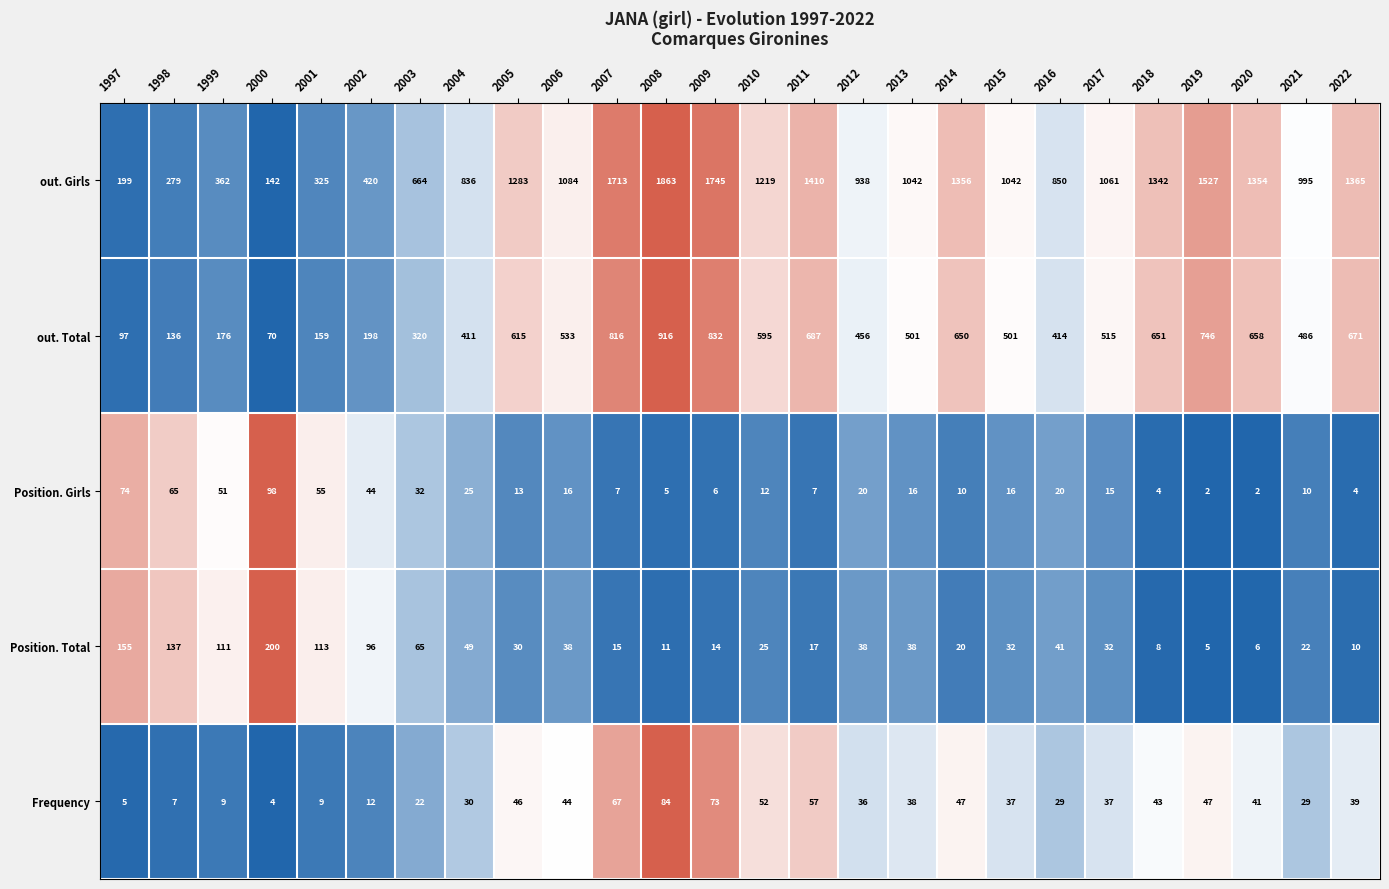

What is the average value of the Position. Girls series?

24